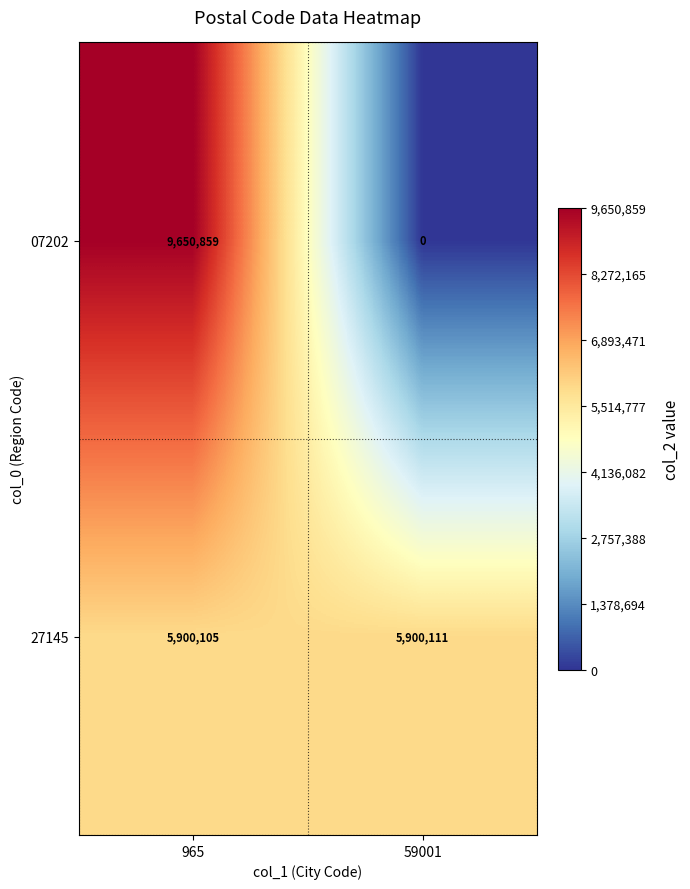

Reading left to right, list all the values displayed in this chart.

07202: 965=9650859	59001=0
27145: 965=5900105	59001=5900111